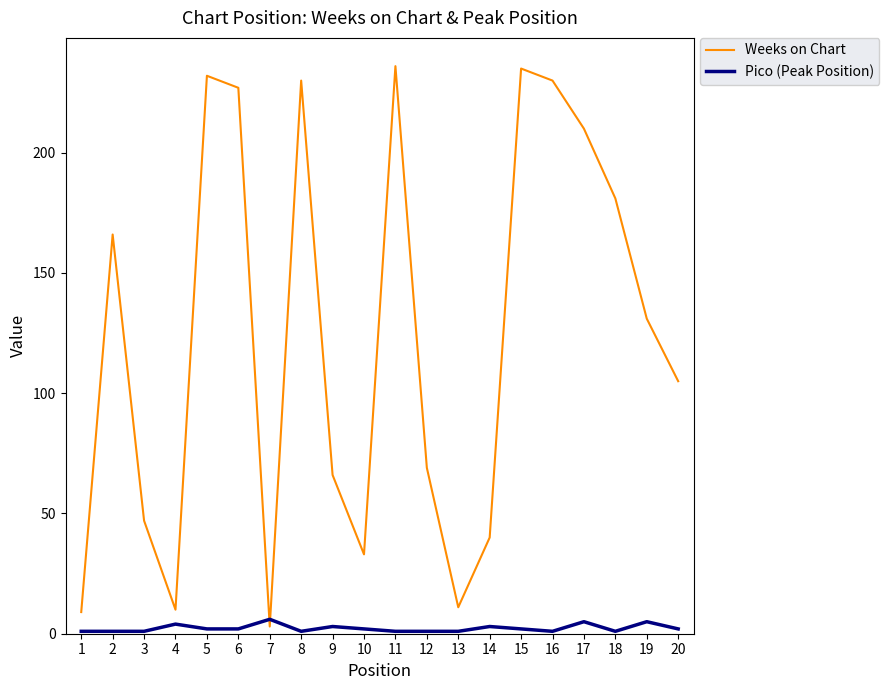

What is the greatest value displayed?

236